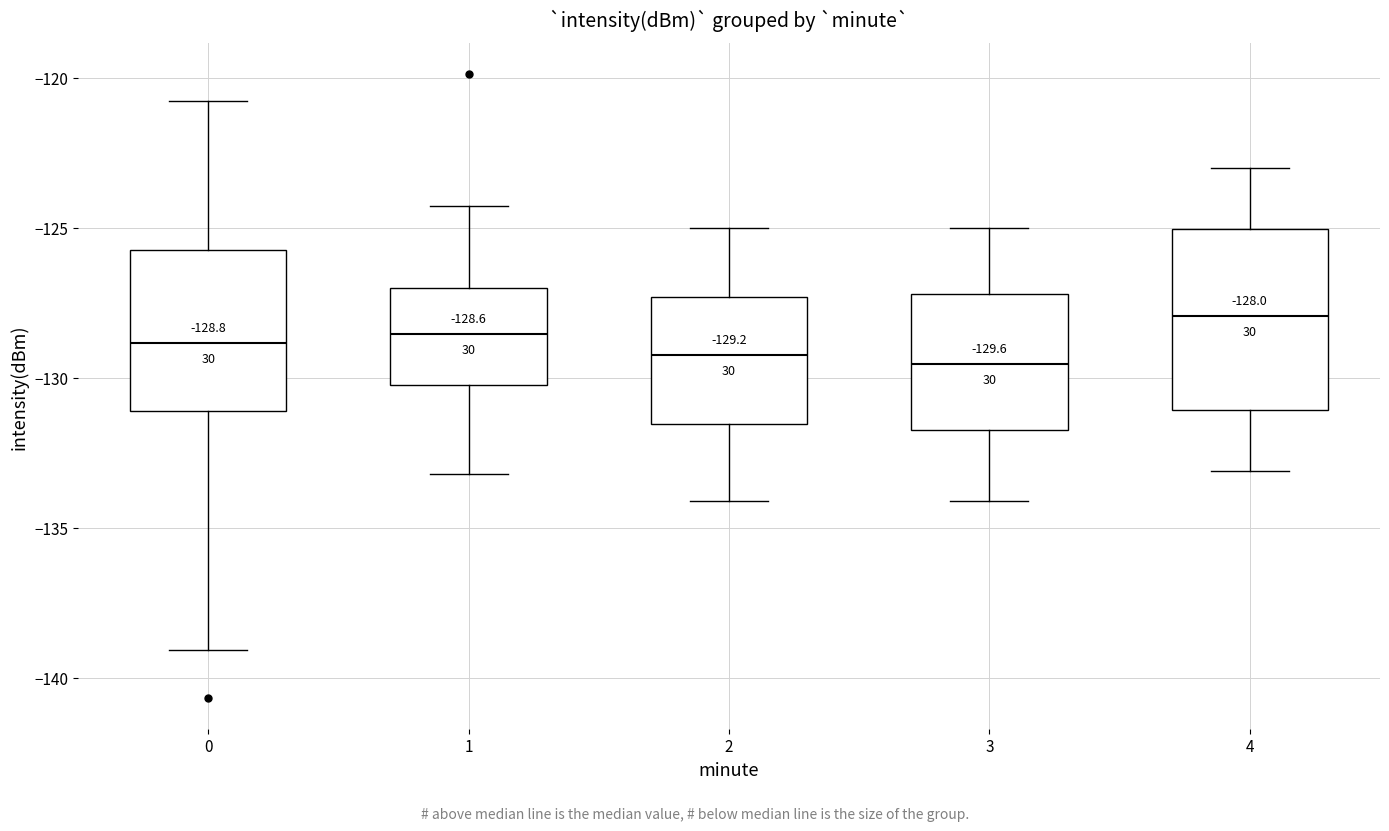

Comparing the boxes themselves (not the whiskers), which one is the tallest?

4